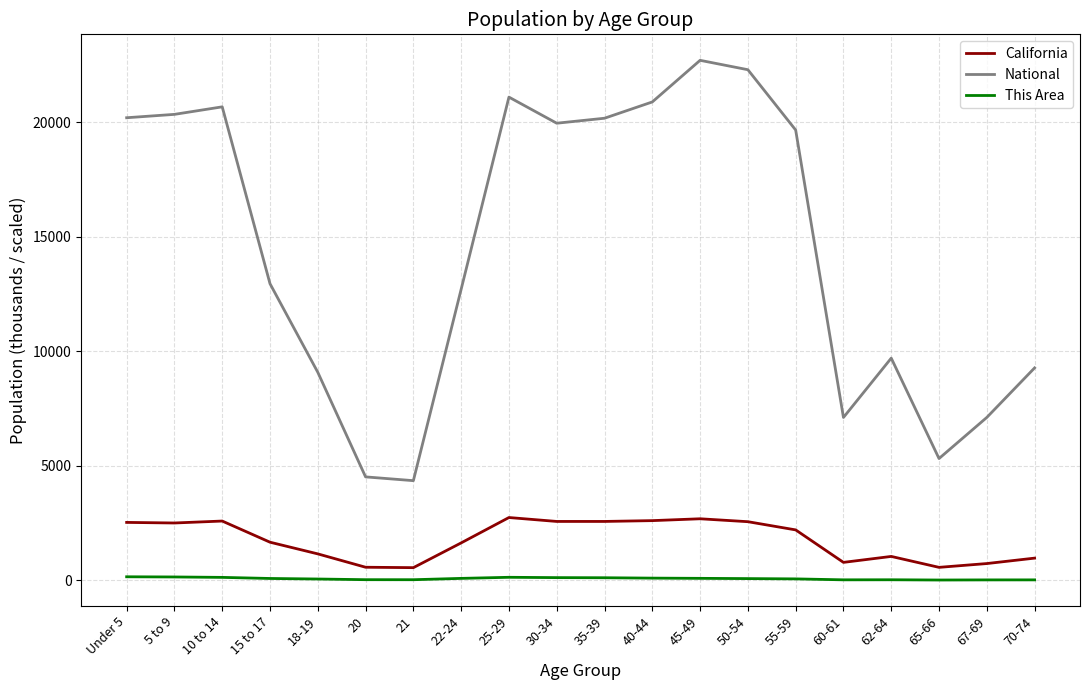

Which series changed the most between 21 and 30-34?

National